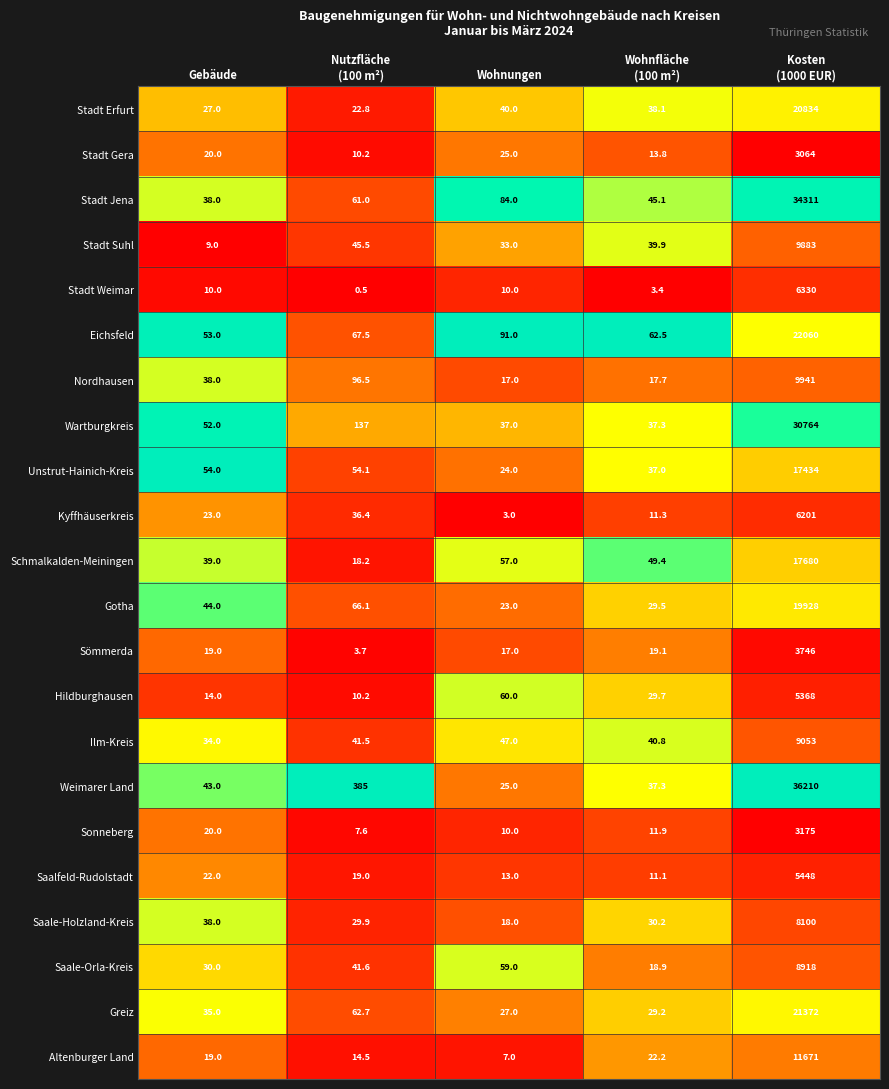

True or false: Greiz has a value of 62.4 at Gebäude.

False